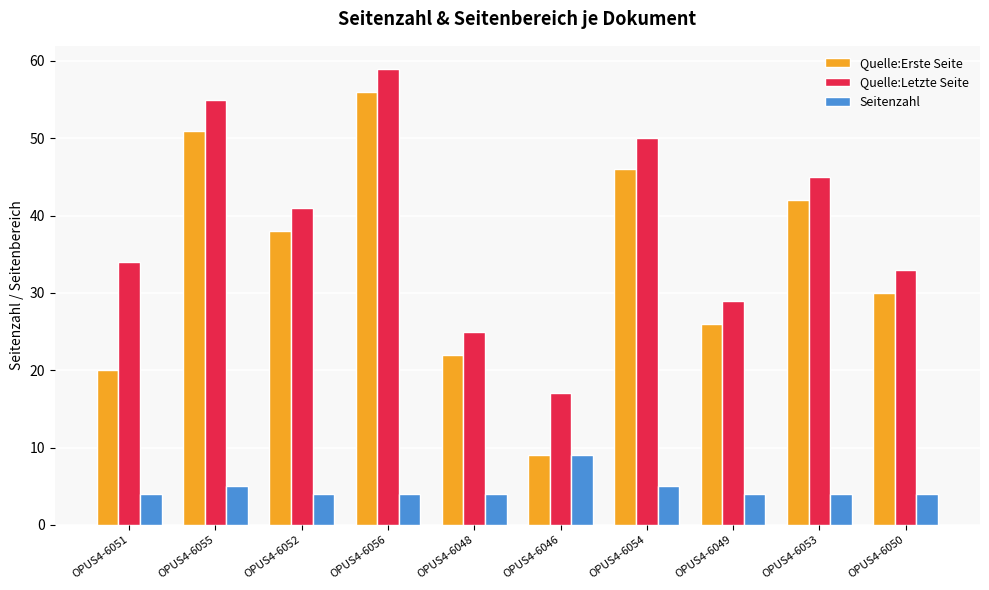

What is the difference between the maximum and minimum values in the Quelle:Letzte Seite series?

42